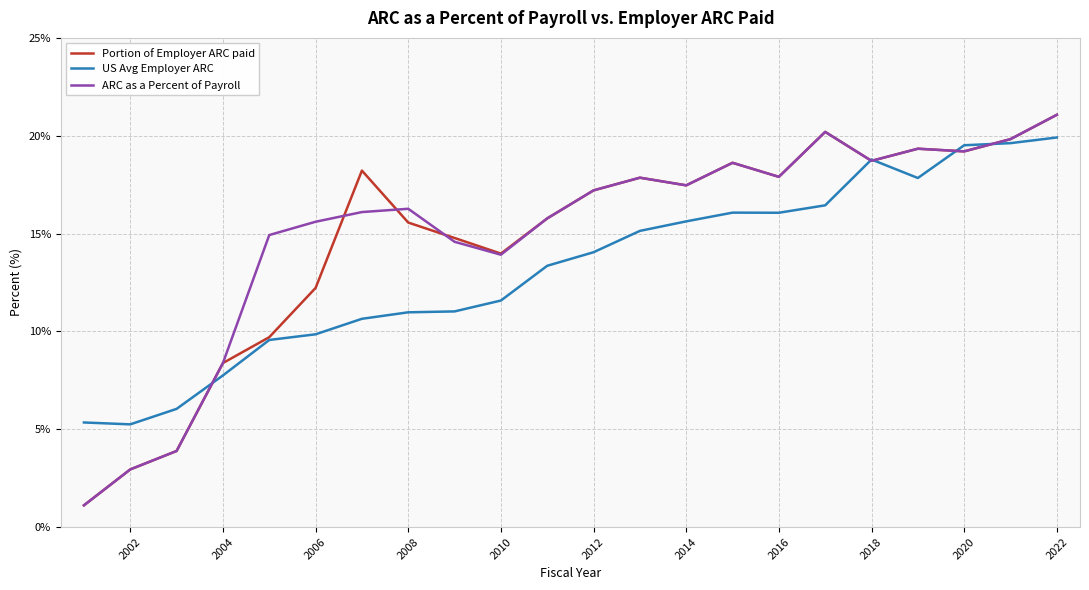

What is the greatest value displayed?

21.1